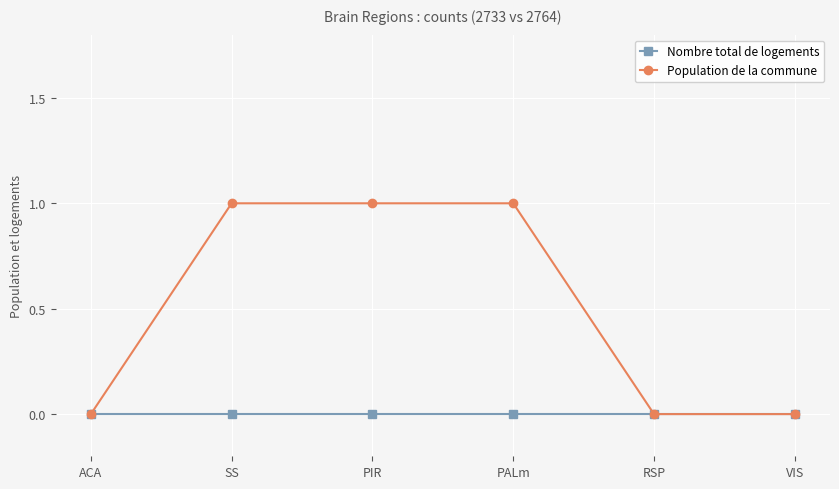

What is the label of the 3rd point from the left?

PIR